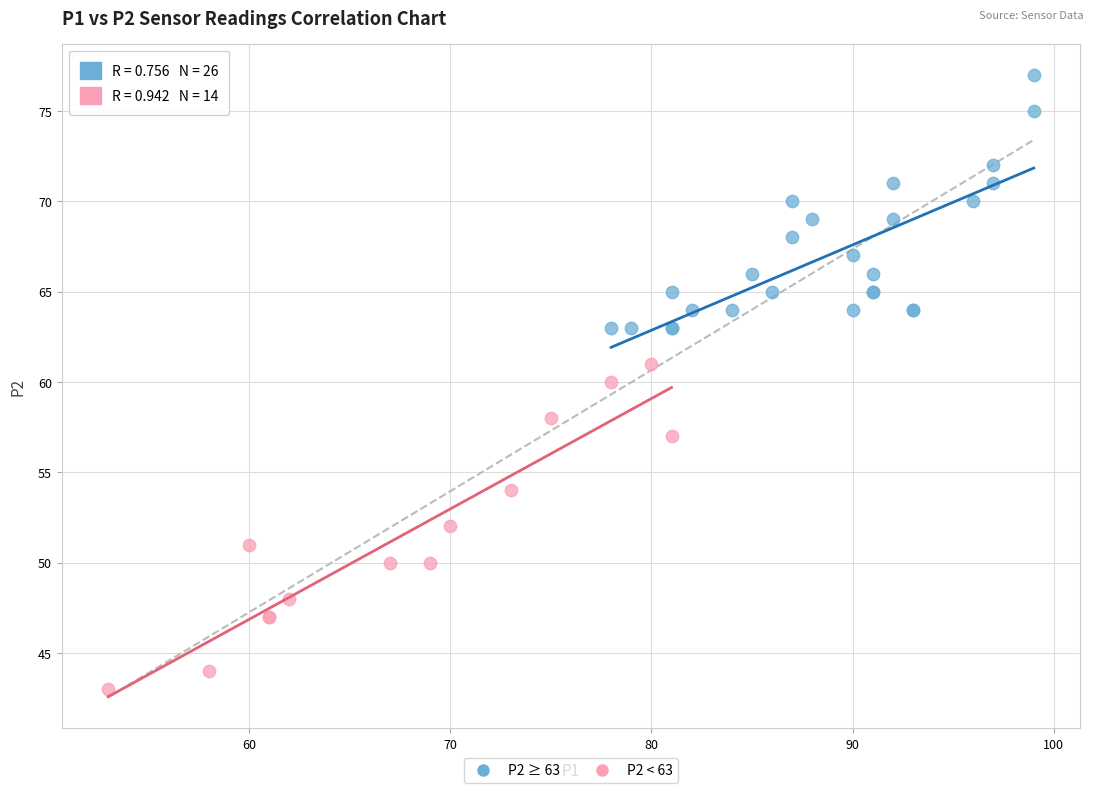

Which series reaches the maximum Y coordinate?

P2 ≥ 63